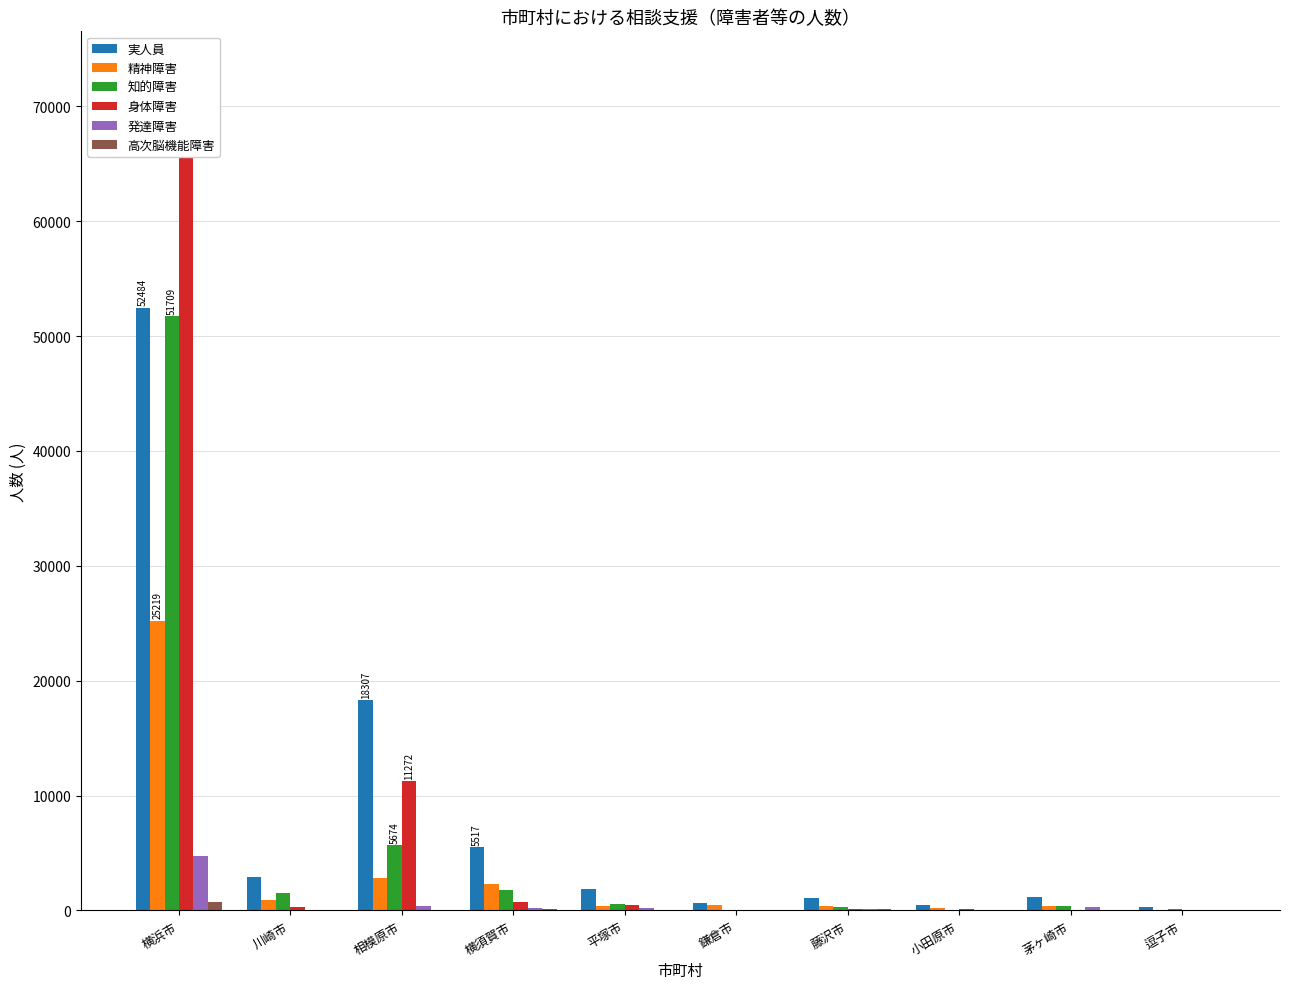

How many values in the 身体障害 series are below 339?

5